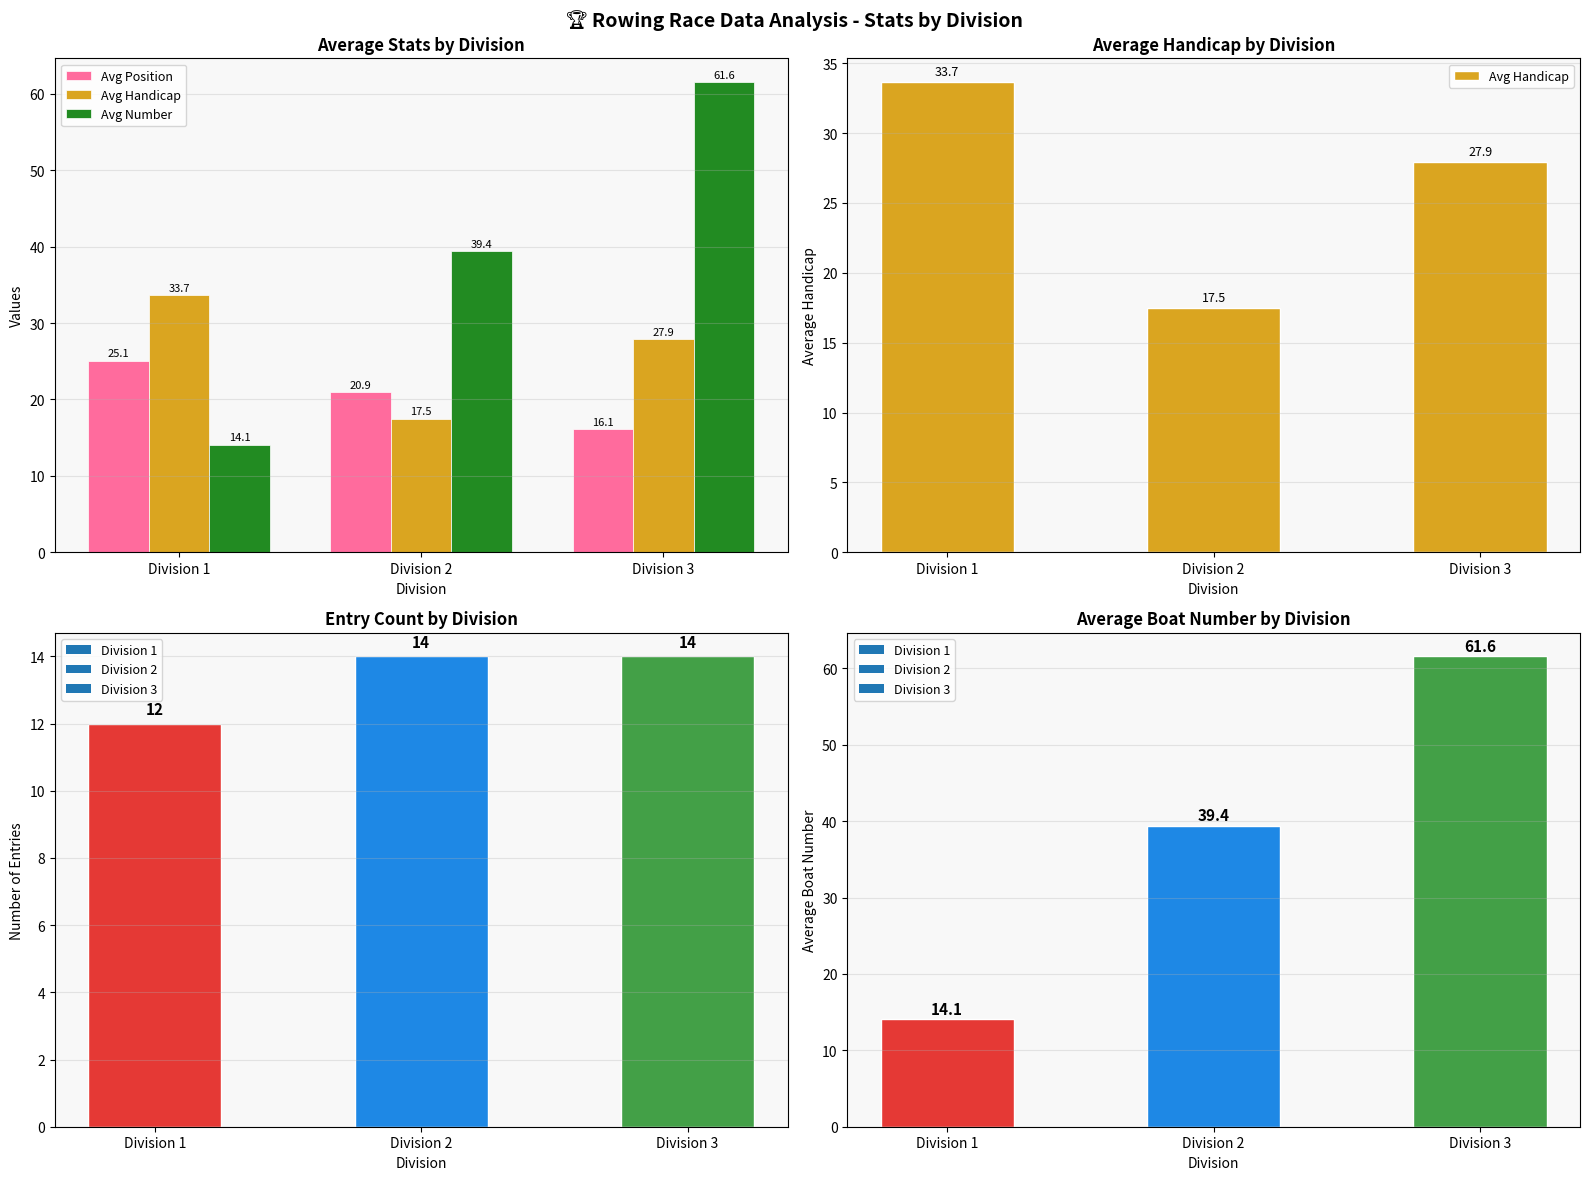

Which category has the highest value in the Avg Handicap series?

Division 1